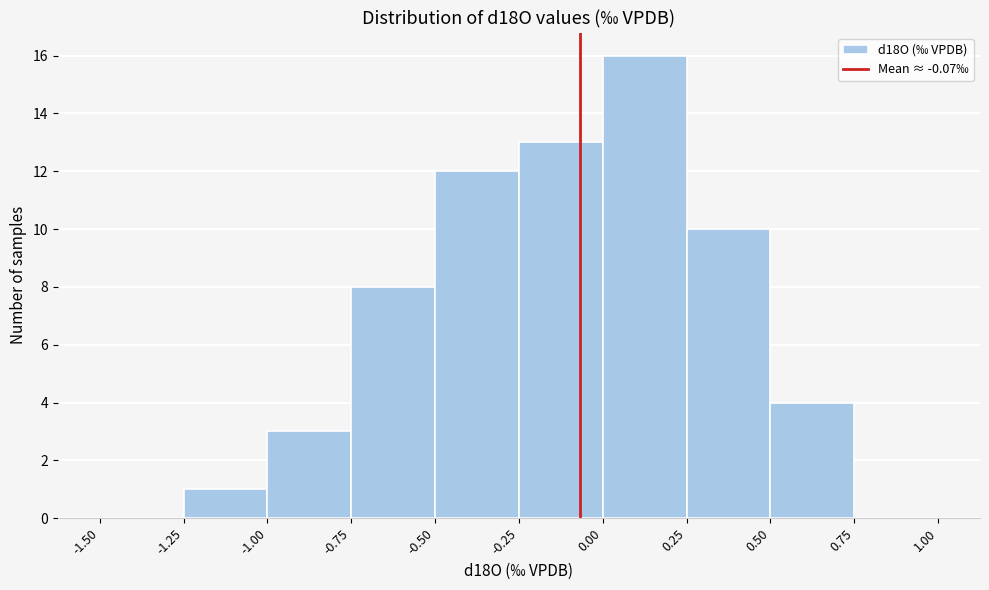

Reading left to right, list every bar in this chart as the range it spans on the x-axis followed by its height. The values are not printed on the chart, so give them approximately, as read against the axis.

-1.50 to -1.25: 0
-1.25 to -1.00: 1
-1.00 to -0.75: 3
-0.75 to -0.50: 8
-0.50 to -0.25: 12
-0.25 to 0.00: 13
0.00 to 0.25: 16
0.25 to 0.50: 10
0.50 to 0.75: 4
0.75 to 1.00: 0